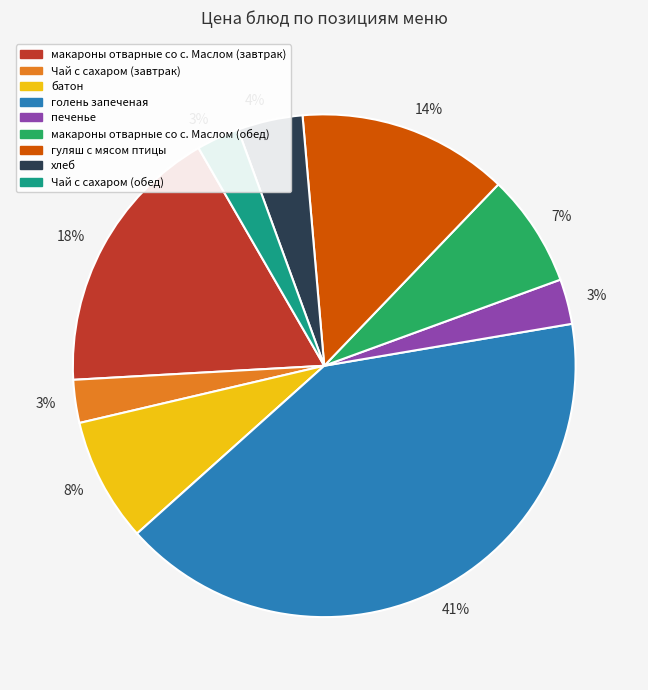

To the nearest percent, what portion does макароны отварные со с. Маслом (обед) represent?

7%